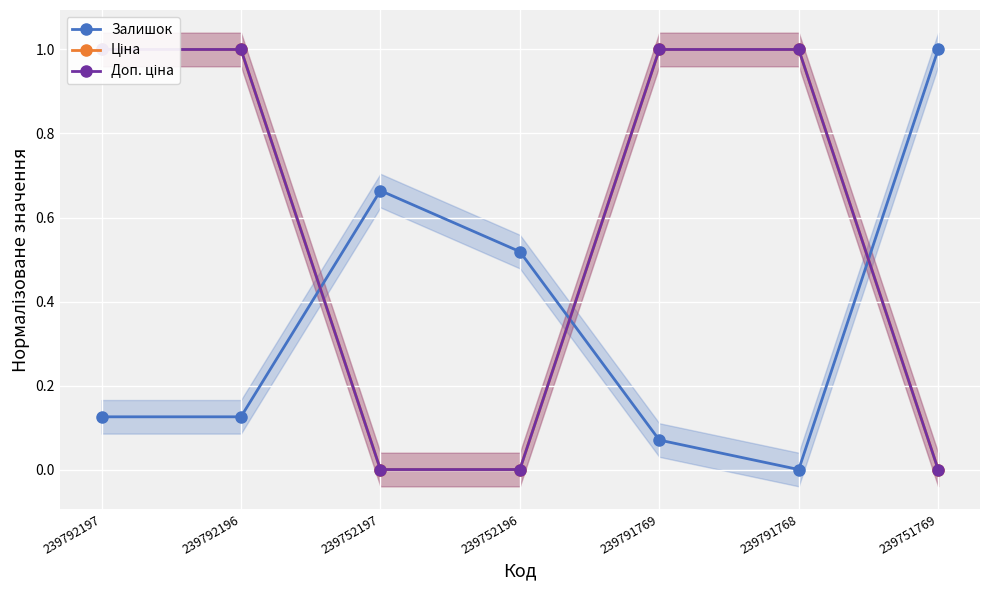

Is it true that Ціна equals 1.0 at 239791768?

True